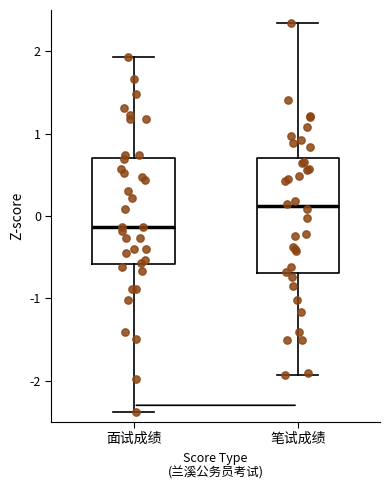

Which box's median line is the highest?

笔试成绩